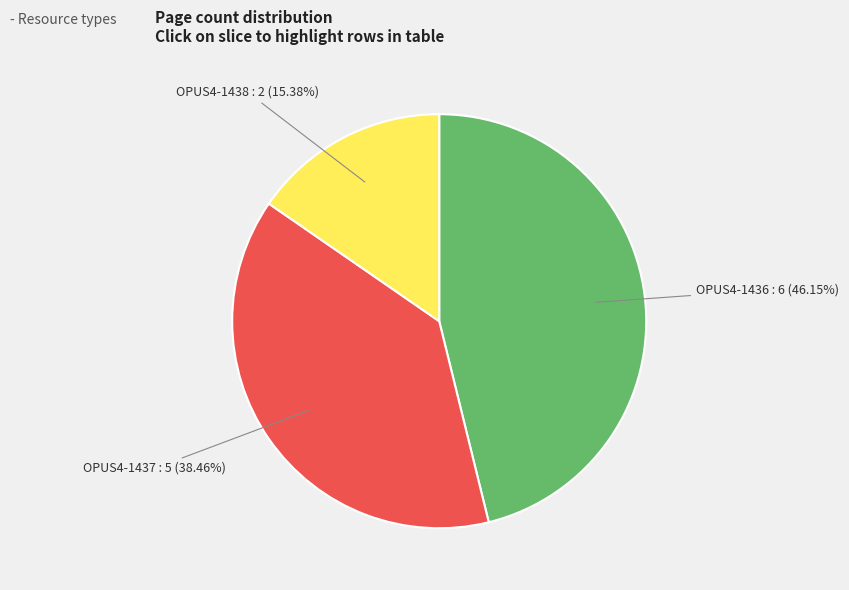

Is there a majority slice in this chart?

No